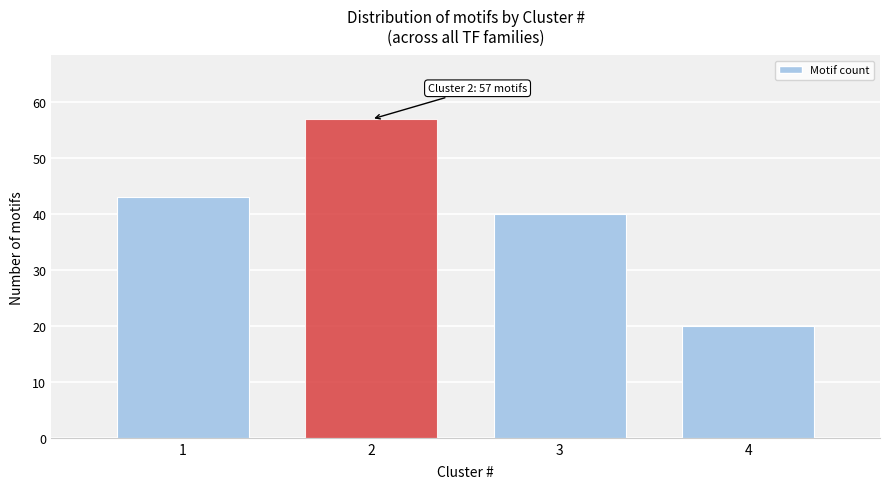

Reading left to right, list all the values displayed in this chart.

43	57	40	20